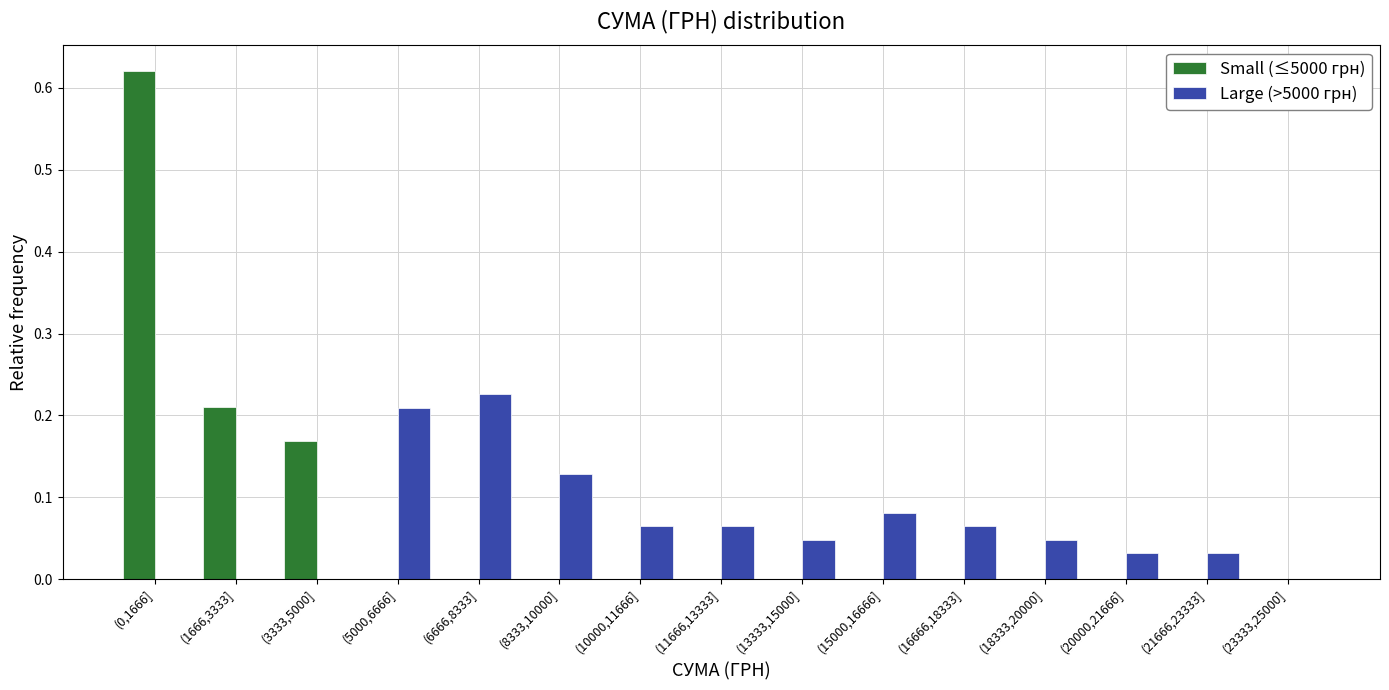

Which series changed the most between (5000,6666] and (18333,20000]?

Large (>5000 грн)